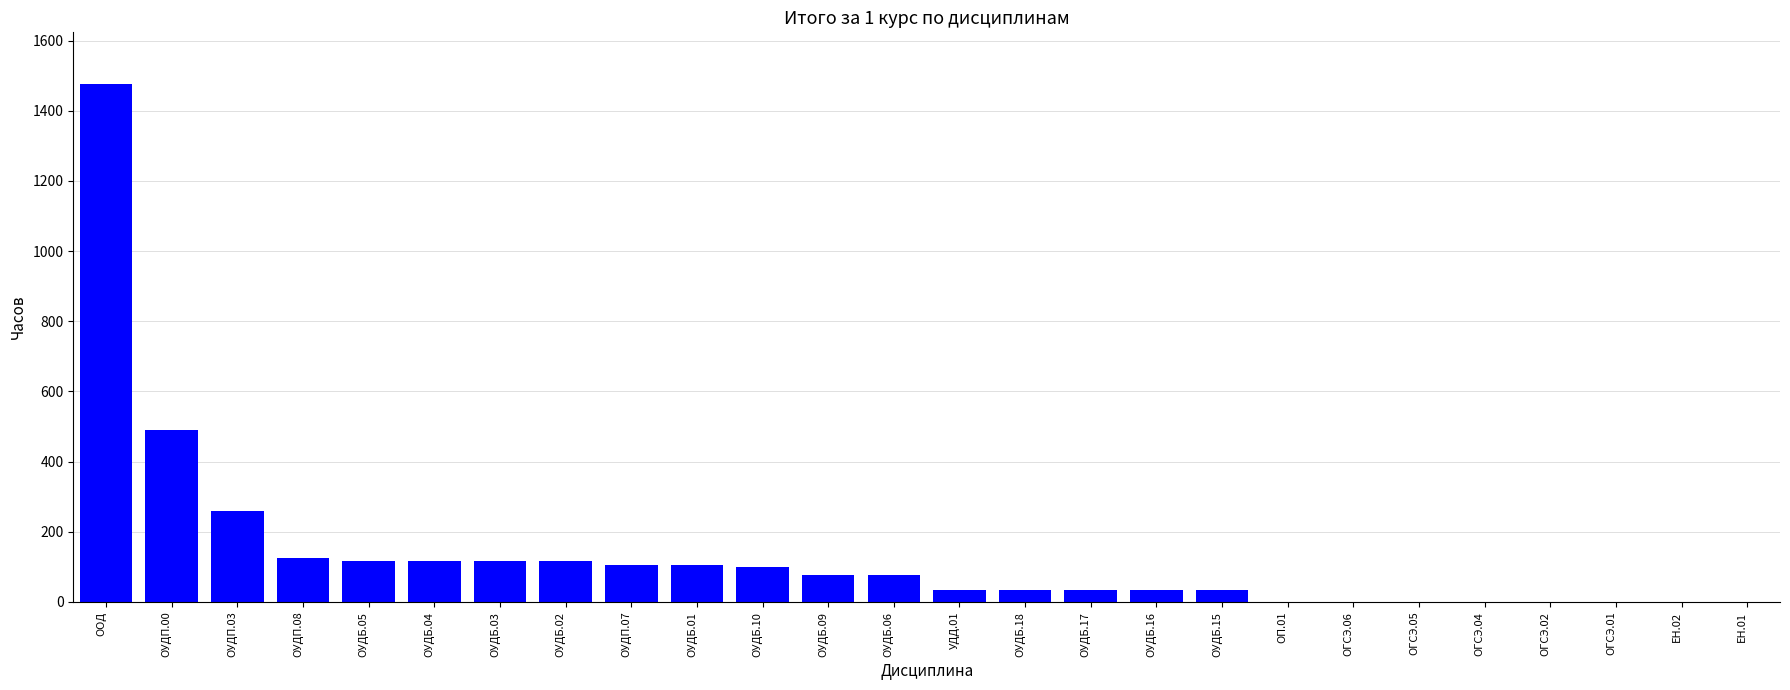

Is it true that the value at ОГСЭ.06 is 554?

False